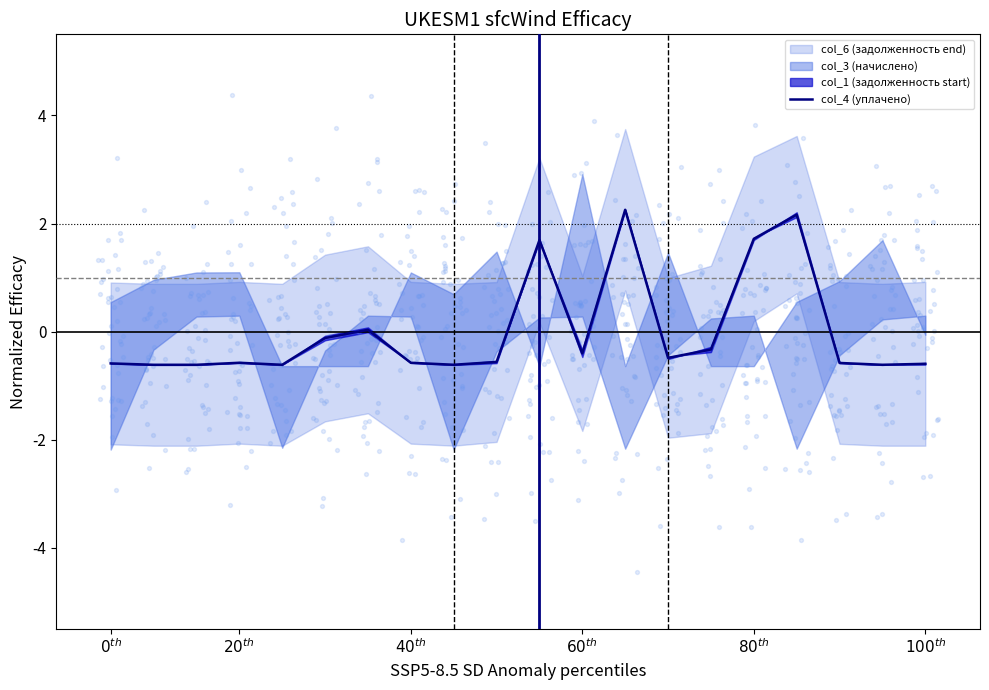

Between $40^{th}$ and $80^{th}$, which is larger?

$80^{th}$